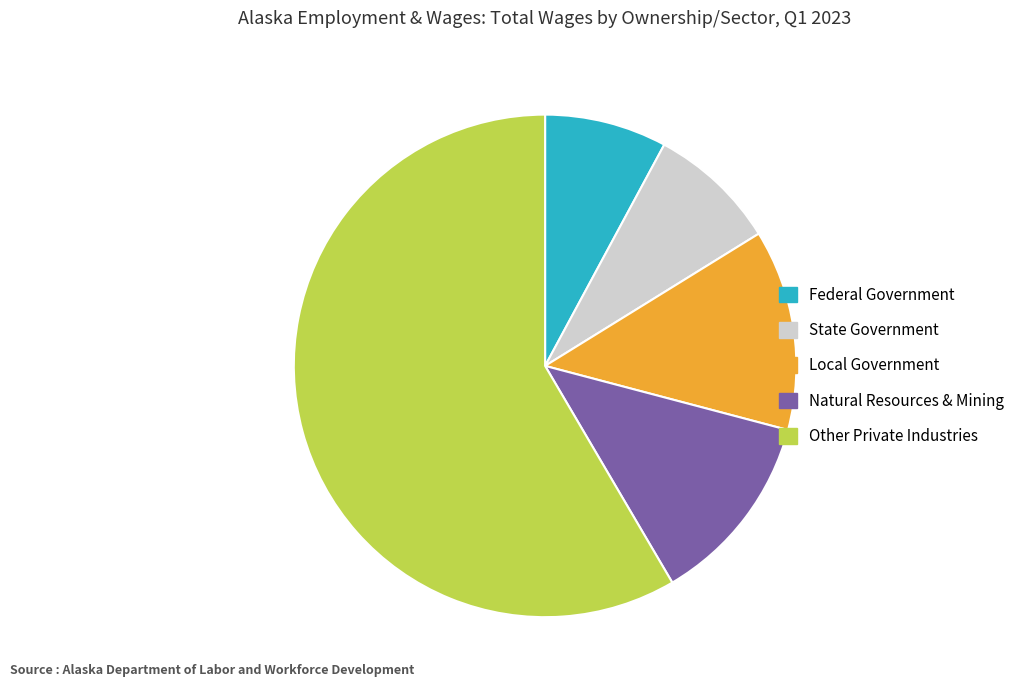

Combined, do State Government and Federal Government account for over 50%?

No